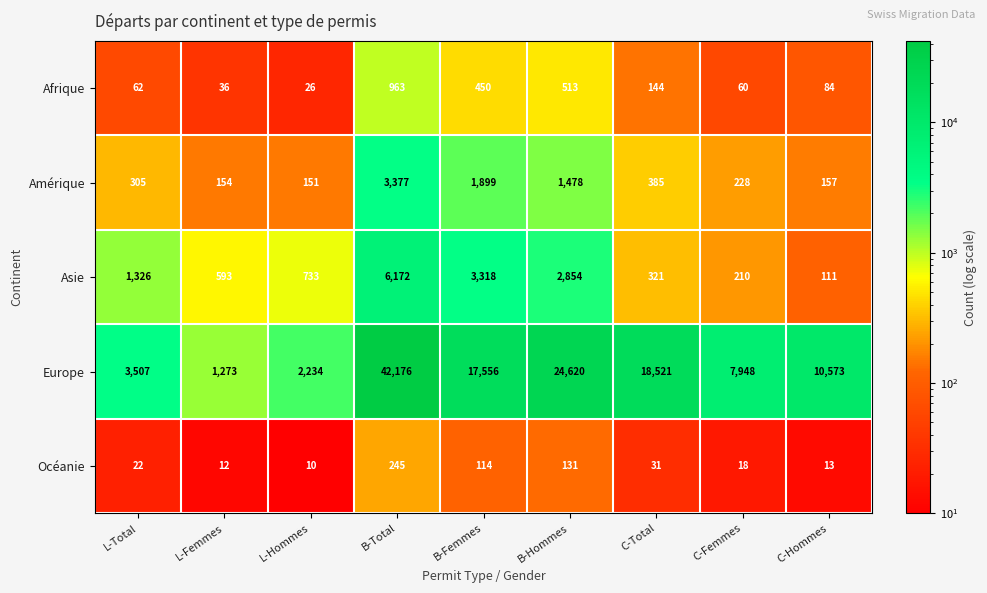

What is the sum of the Afrique values at C-Total and B-Hommes?

657